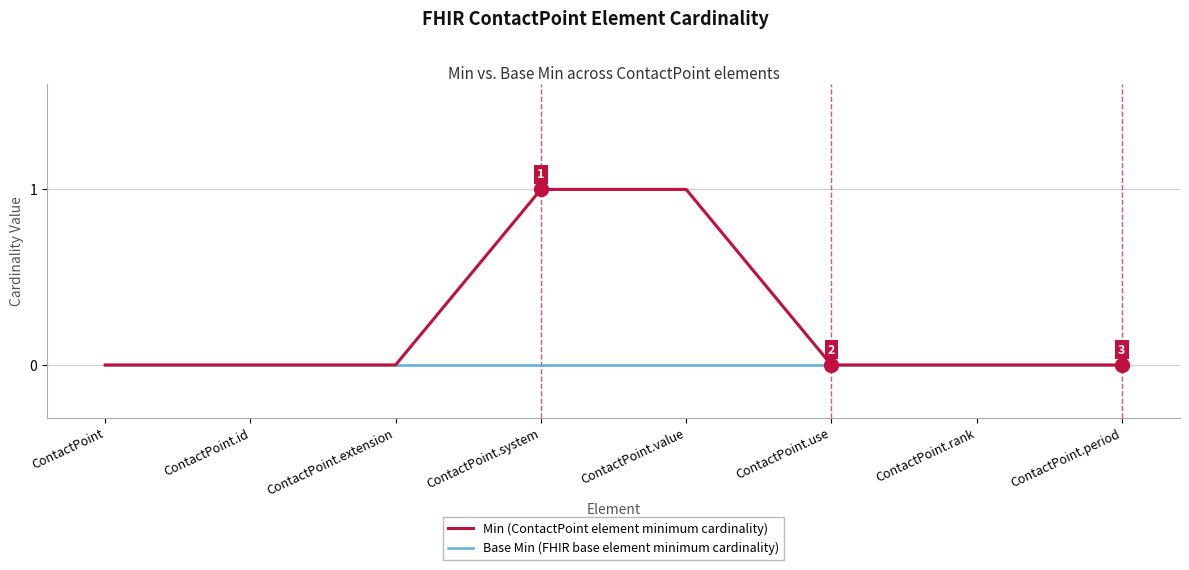

Which series has the largest range (max minus min)?

Min (ContactPoint element minimum cardinality)